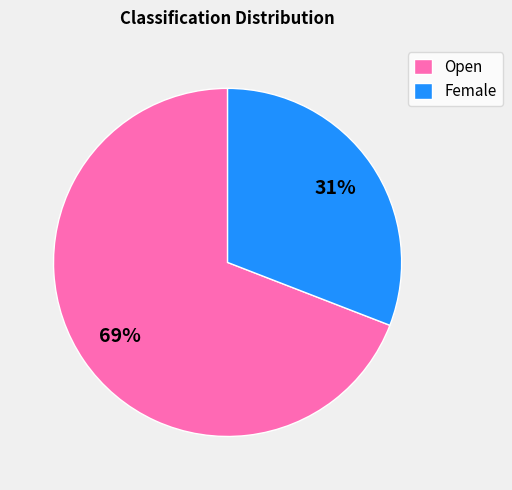

Which slice is the smallest?

Female